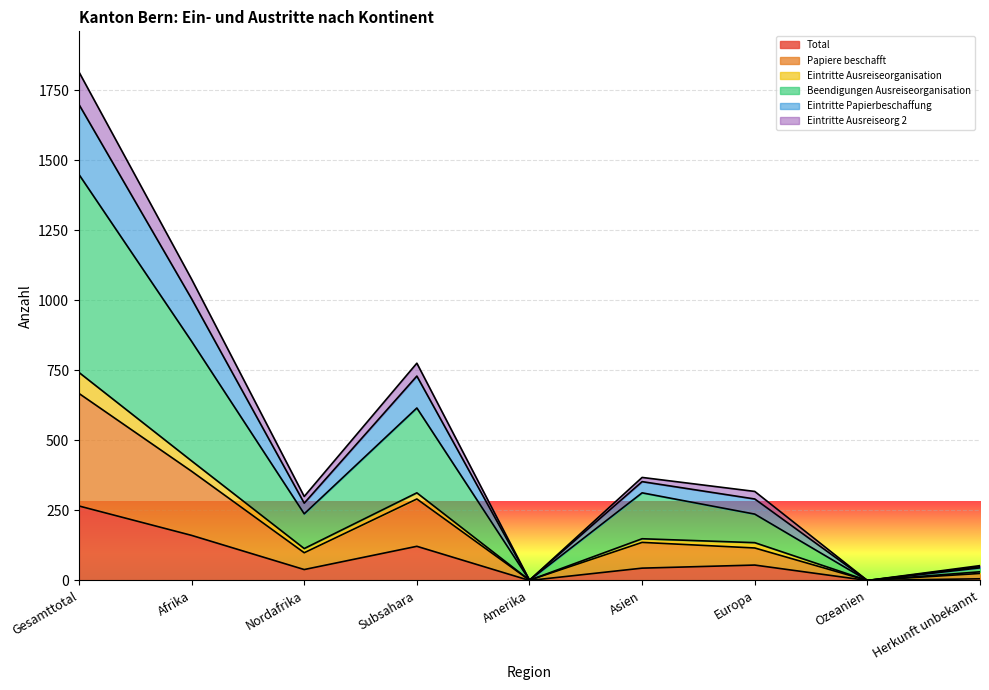

At which category does Eintritte Papierbeschaffung reach its first local valley?

Nordafrika